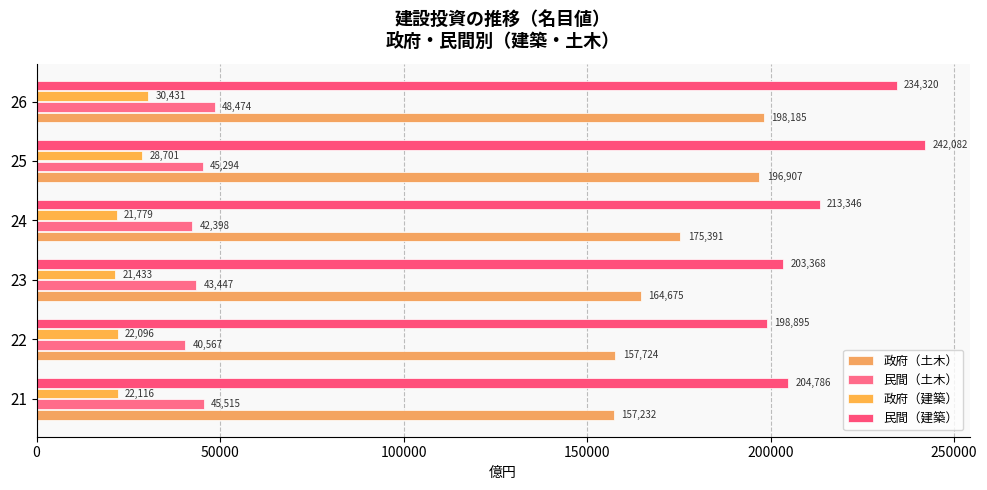

At how many categories does at least one series exceed 30044?

6